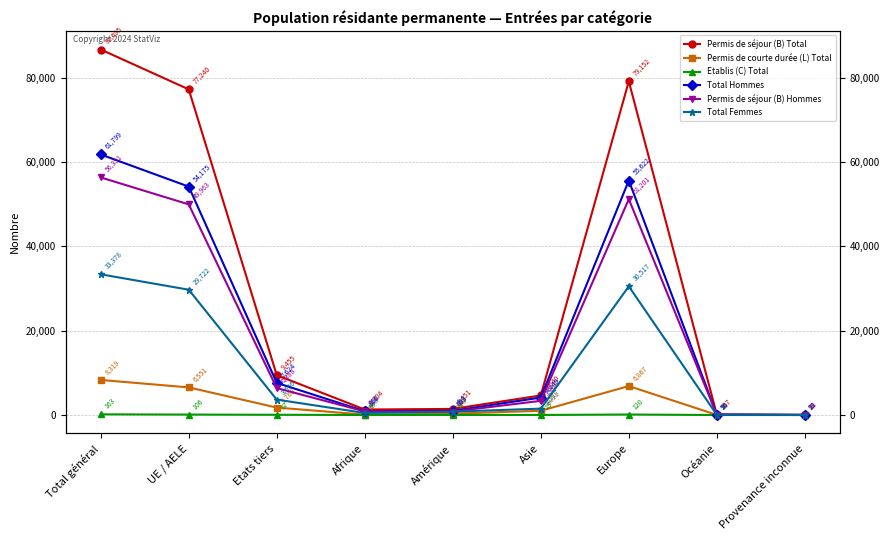

What are all the series names shown in the legend?

Permis de séjour (B) Total, Permis de courte durée (L) Total, Etablis (C) Total, Total Hommes, Permis de séjour (B) Hommes, Total Femmes